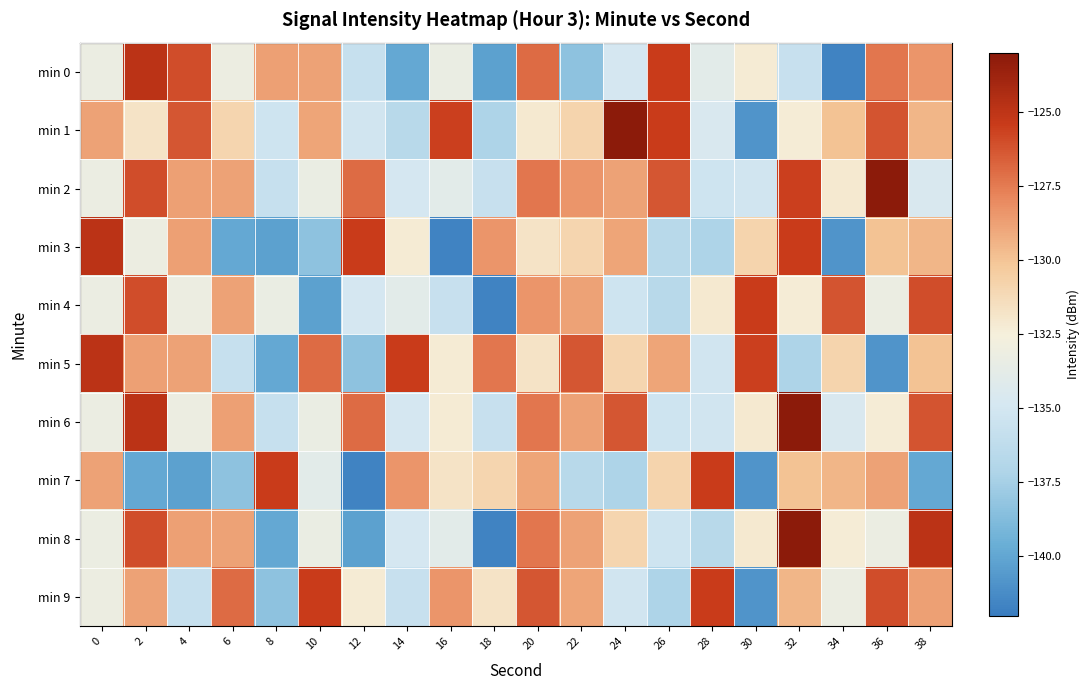

Count the number of data series in this chart.

10